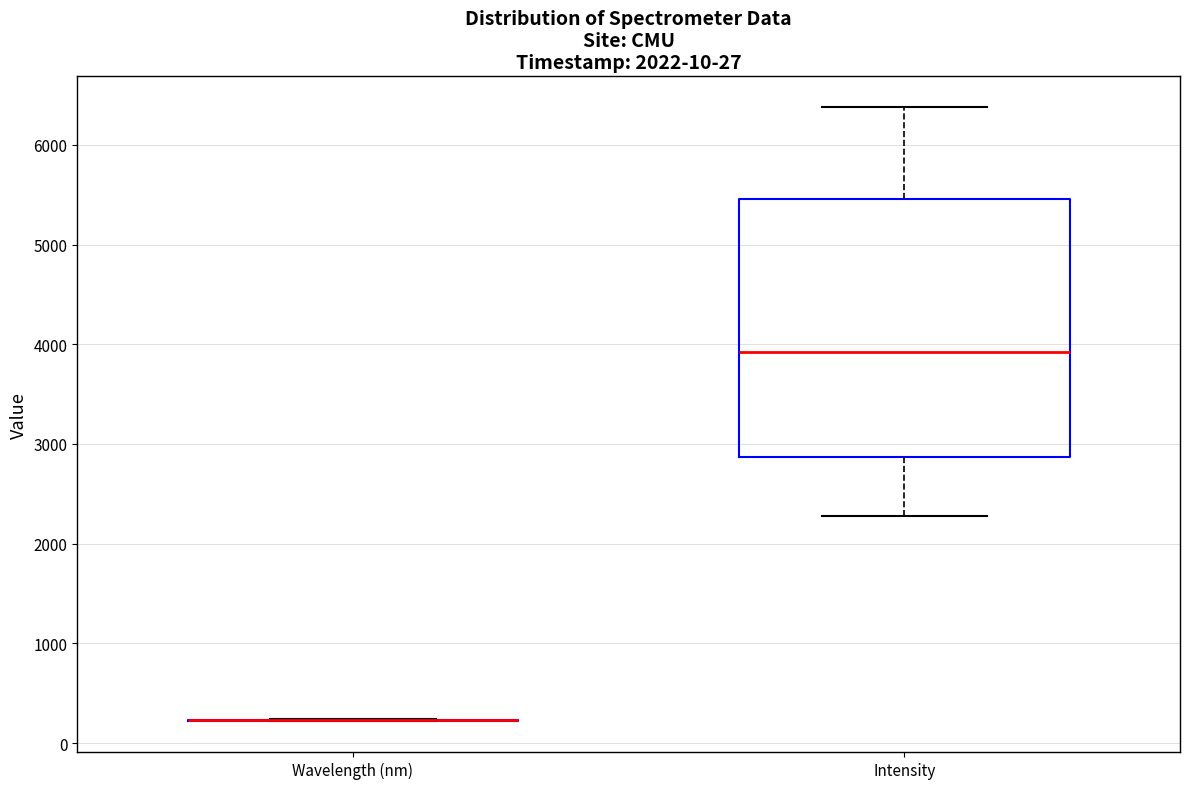

Comparing the boxes themselves (not the whiskers), which one is the tallest?

Intensity